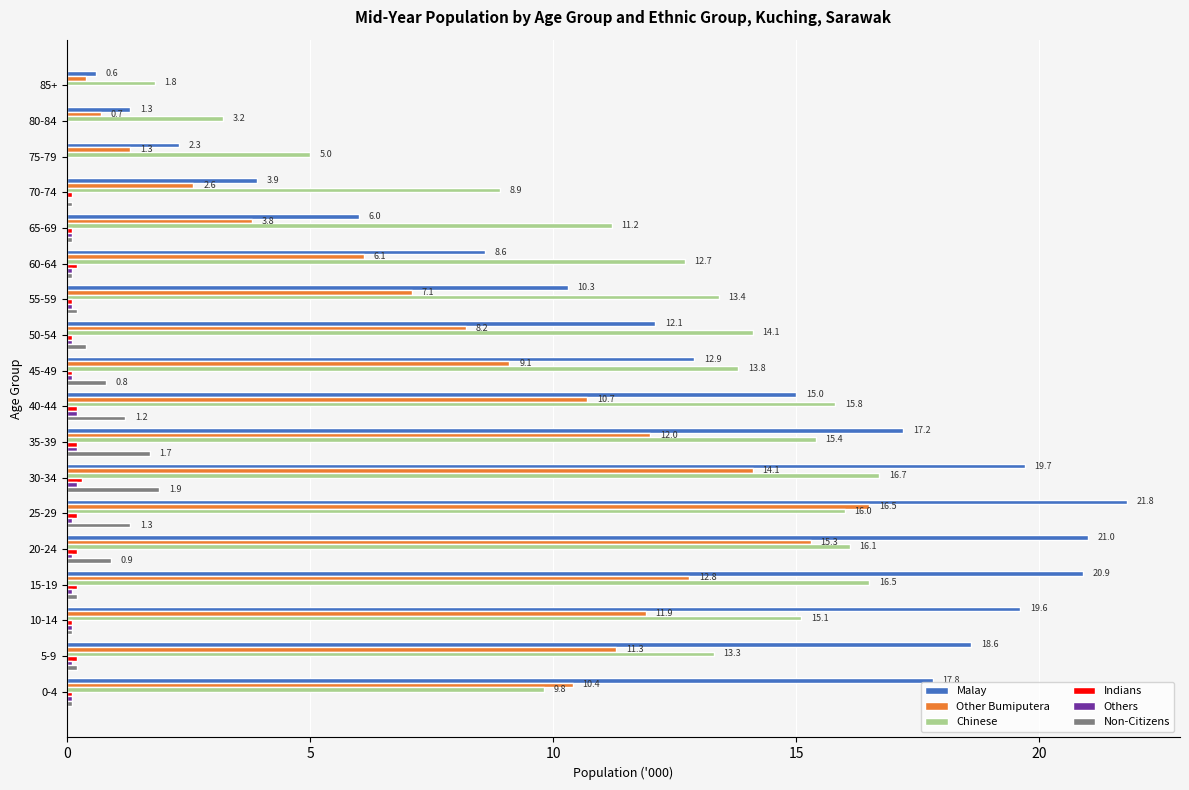

At which label does Indians reach its peak?

30-34